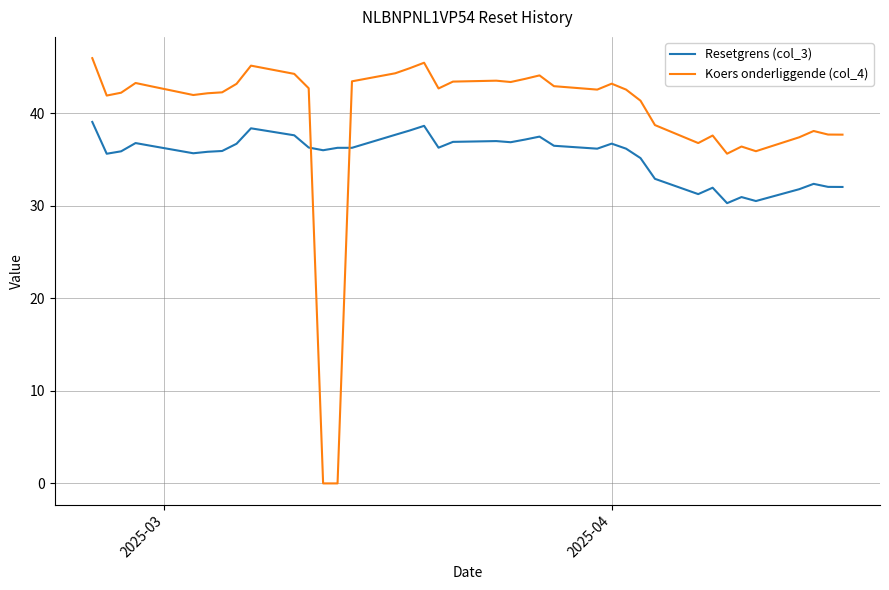

What is the difference between the maximum and minimum values in the Resetgrens (col_3) series?

8.8